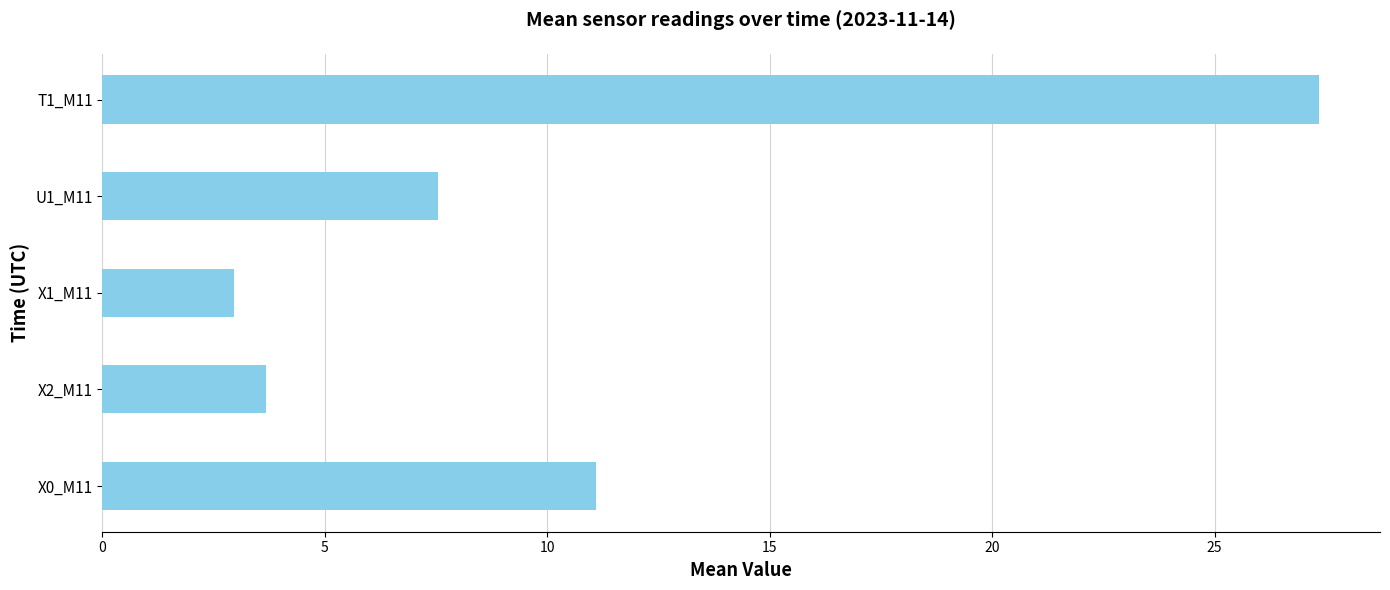

Count the number of values greater than 7.

3